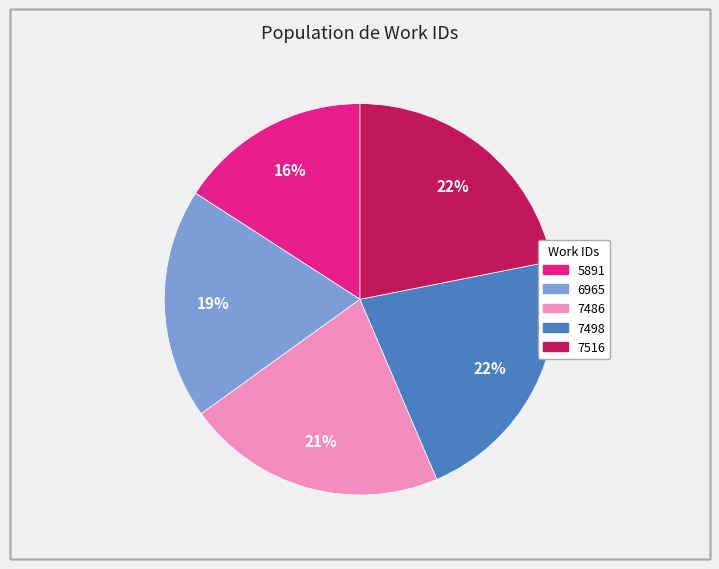

Count the number of slices in the pie.

5